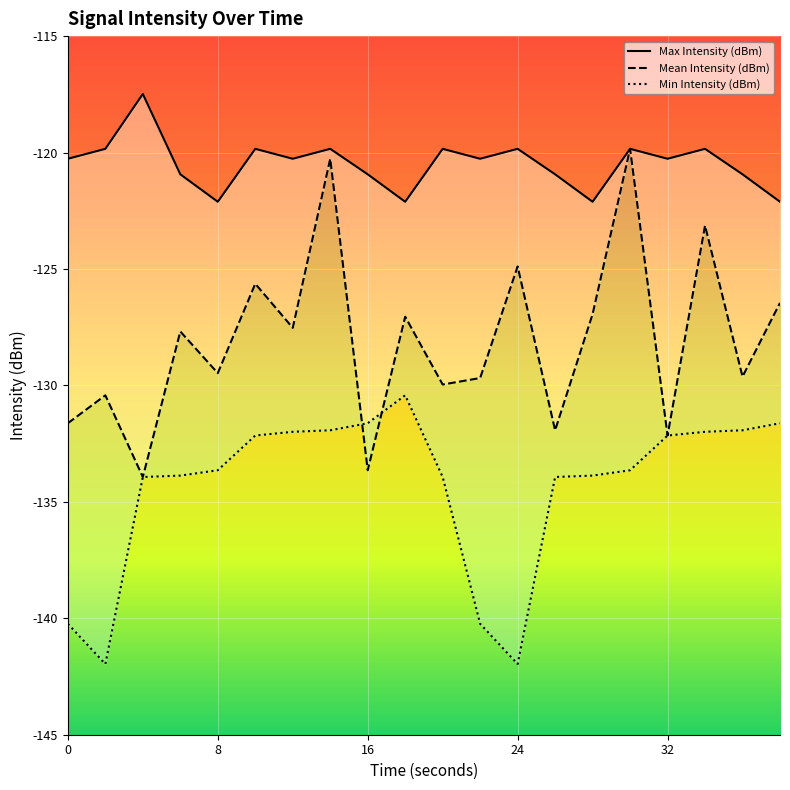

What are all the series names shown in the legend?

Max Intensity (dBm), Mean Intensity (dBm), Min Intensity (dBm)